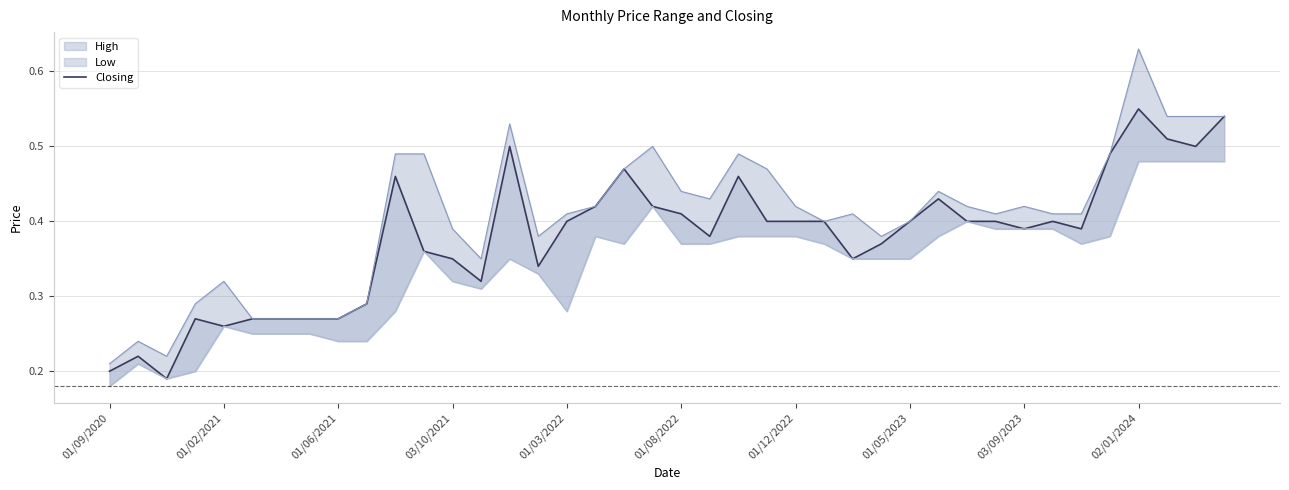

Reading right to left, list all the values displayed in this chart.

0.5	0.5	0.5	0.6	0.5	0.4	0.4	0.4	0.4	0.4	0.4	0.4	0.4	0.3	0.4	0.4	0.4	0.5	0.4	0.4	0.4	0.5	0.4	0.4	0.3	0.5	0.3	0.3	0.4	0.5	0.3	0.3	0.3	0.3	0.3	0.3	0.3	0.2	0.2	0.2